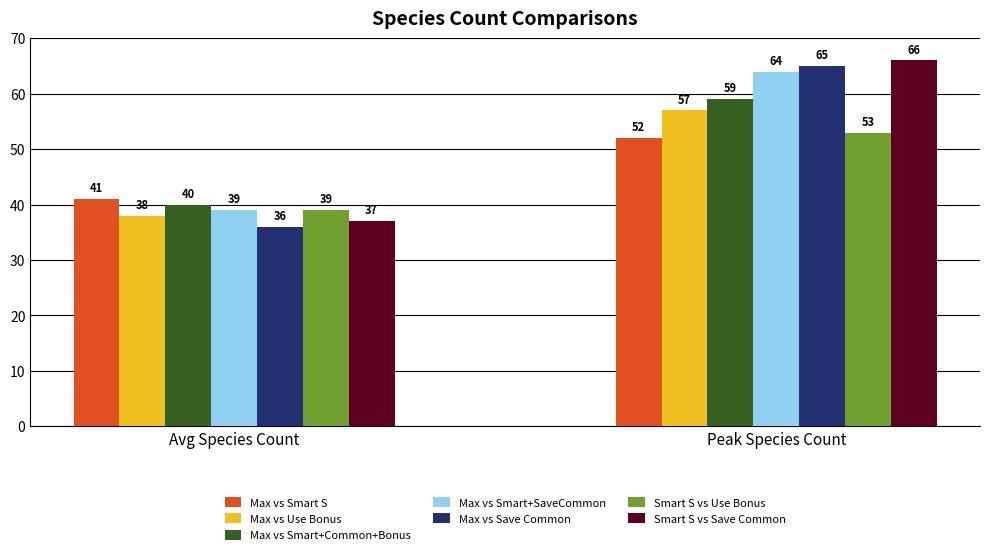

Which label corresponds to the smallest value in the chart?

Avg Species Count